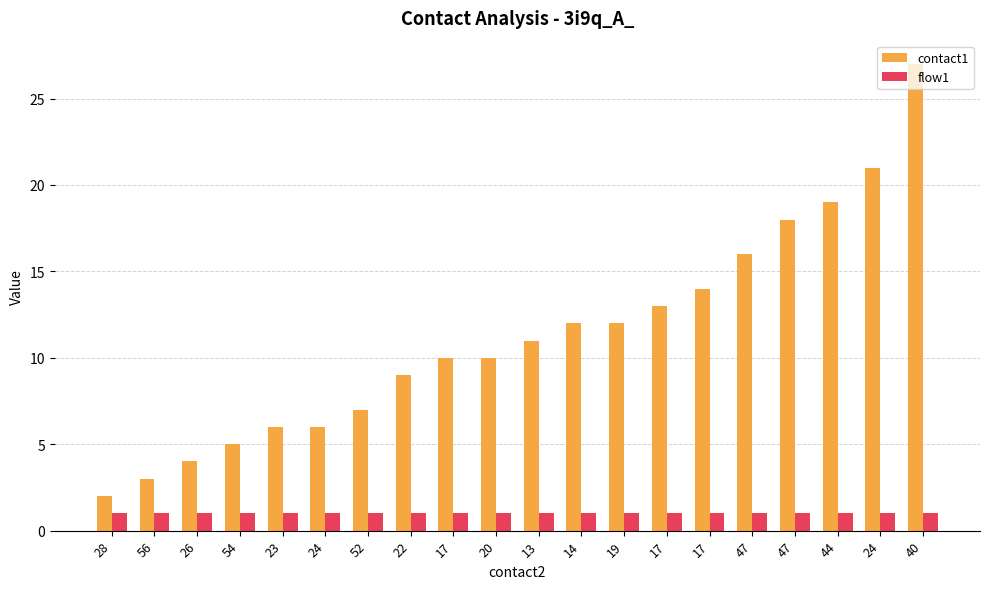

At which label is contact1 closest to 14?

17